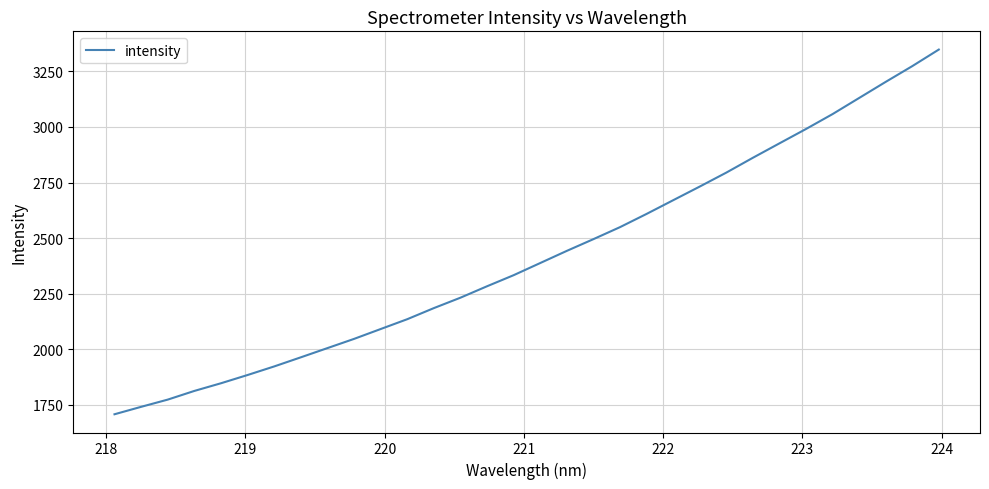

What is the smallest value displayed?

1707.3